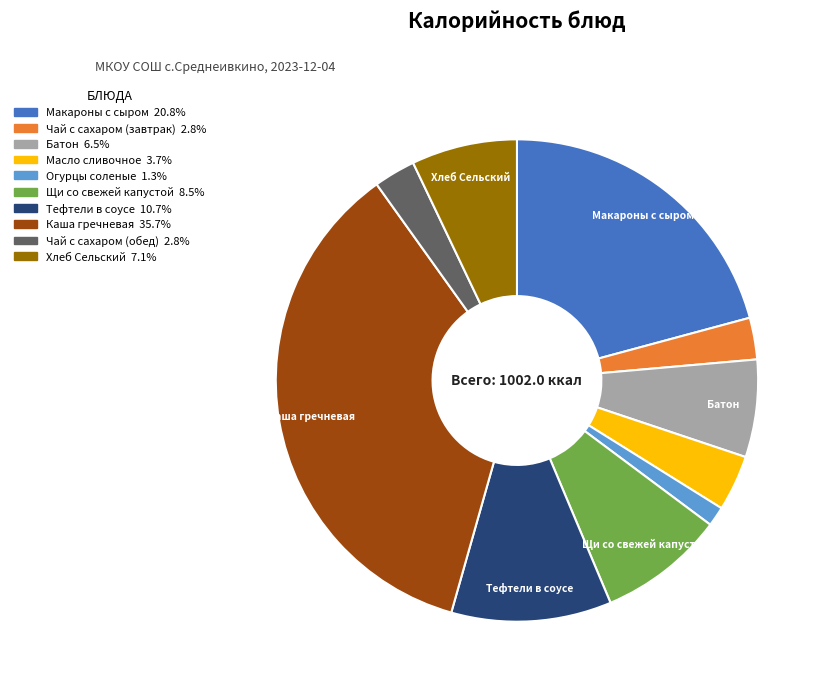

Approximately how many times larger is the value at Каша гречневая compared to Батон?

5.5